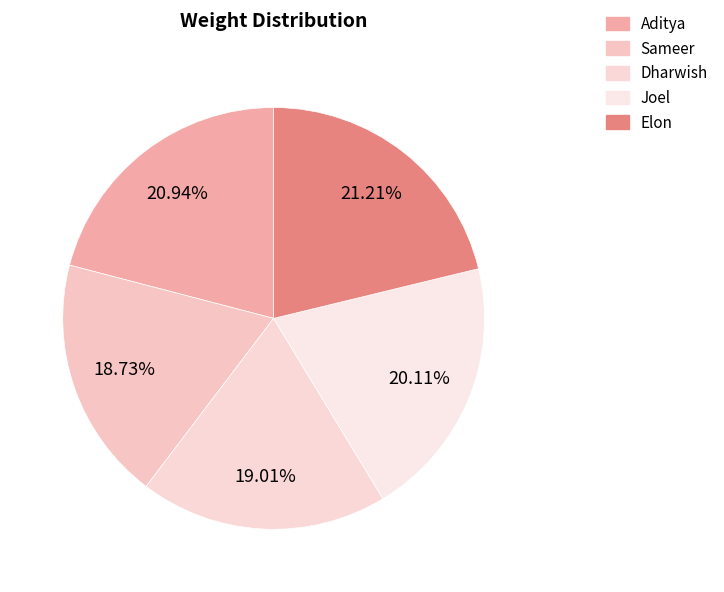

To the nearest percent, what percentage of the pie is Sameer?

19%